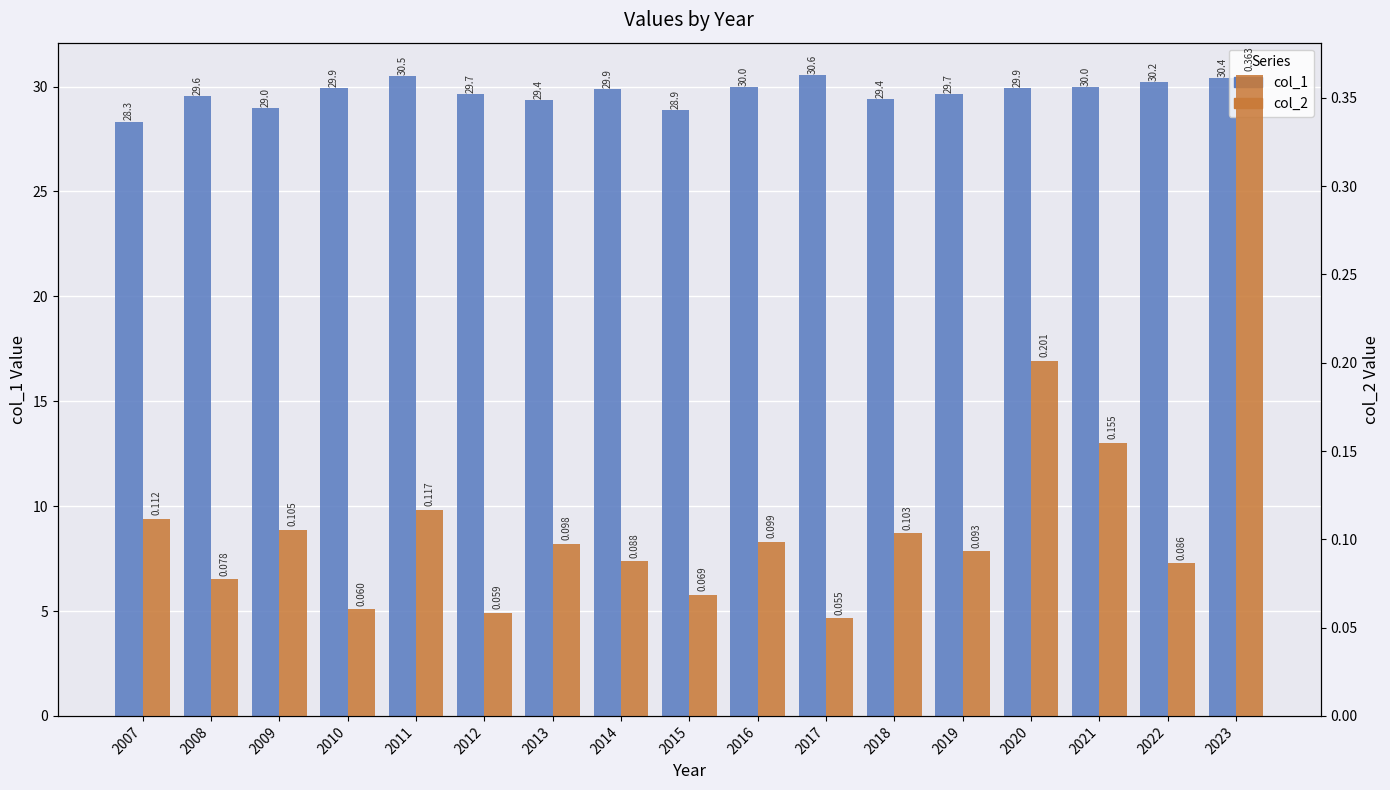

Rank the series by their maximum value, from lowest to highest.

col_2, col_1